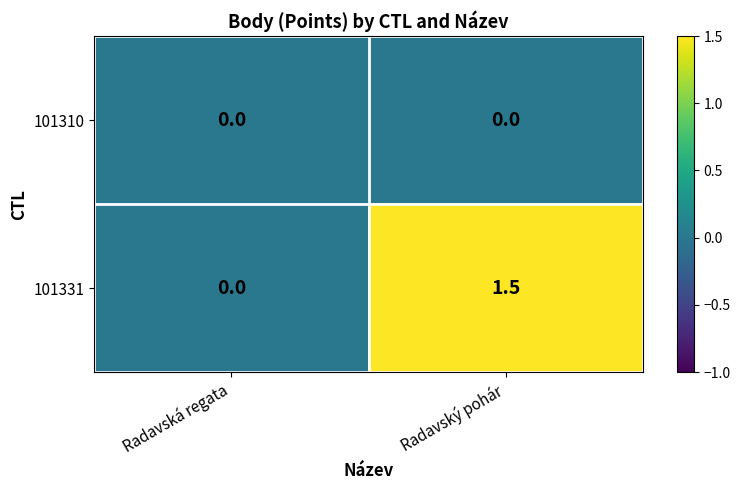

What is the difference between the maximum and minimum values in the 101331 series?

1.5